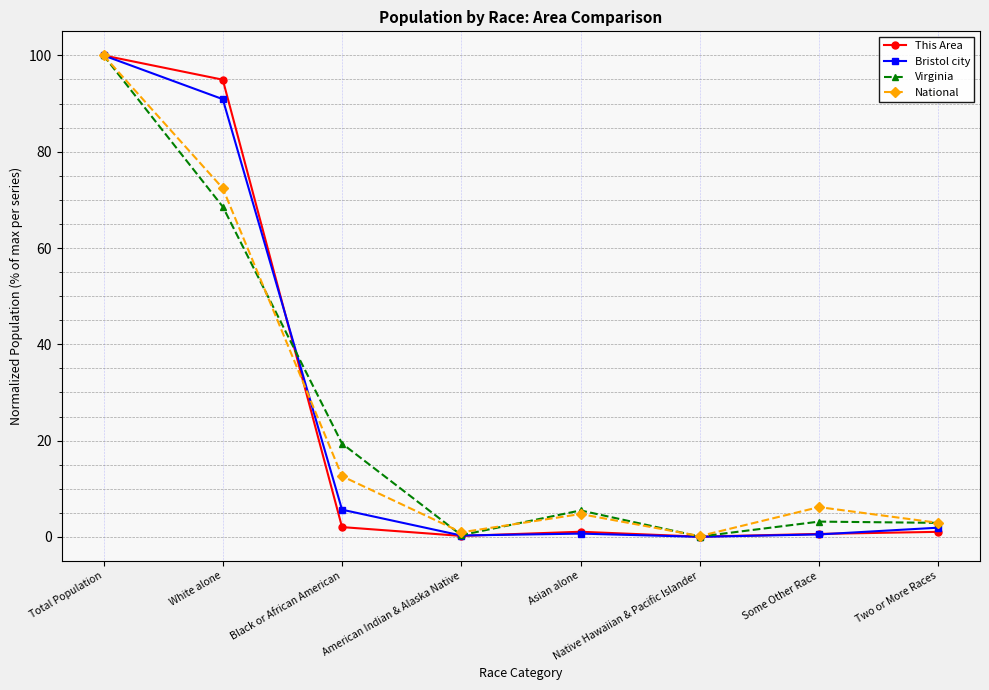

What is the value of the This Area point at the 2nd from the left?

95.0